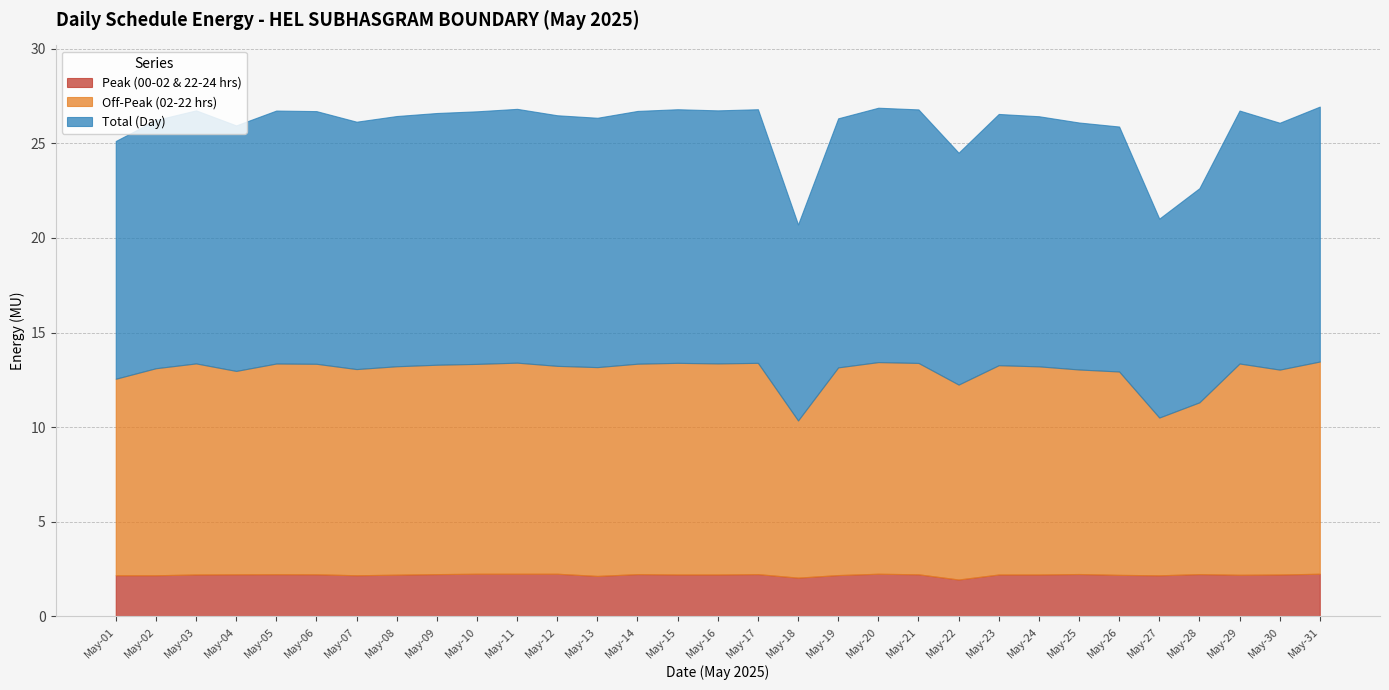

What is the total value across all series at May-19?

26.3